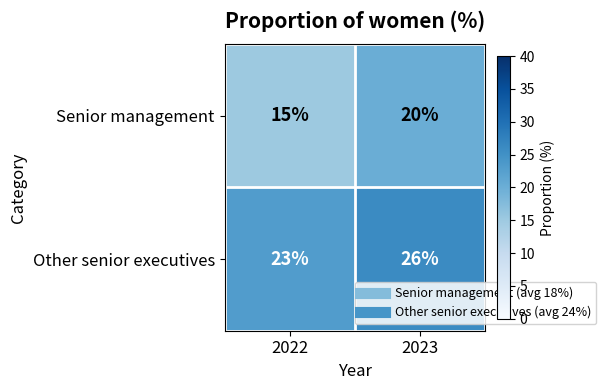

What is the sum of the Other senior executives values at 2022 and 2023?

49